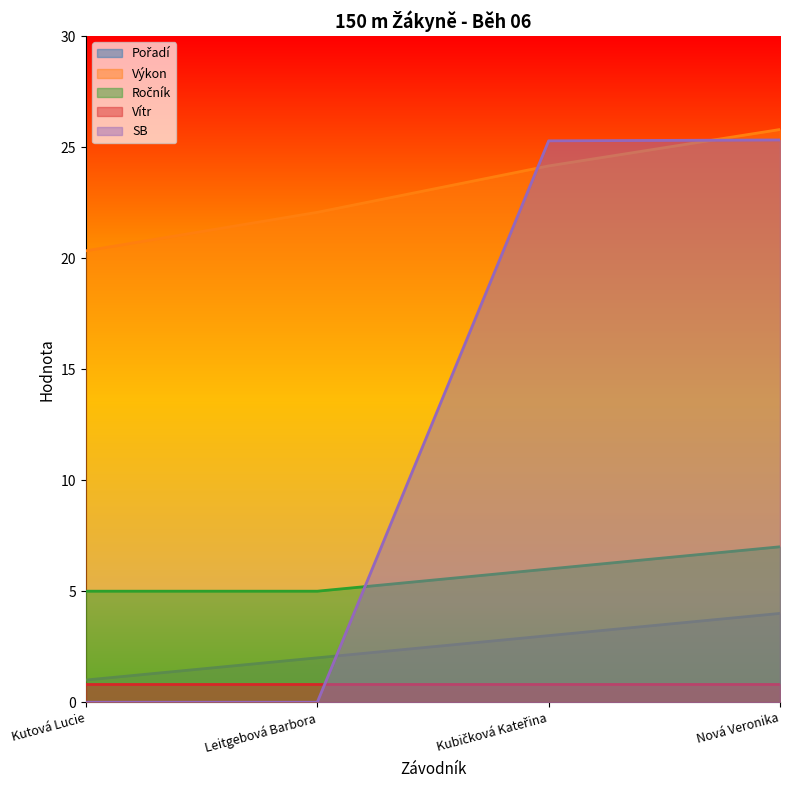

What is the value of the Pořadí point at the 3rd from the left?

3.0